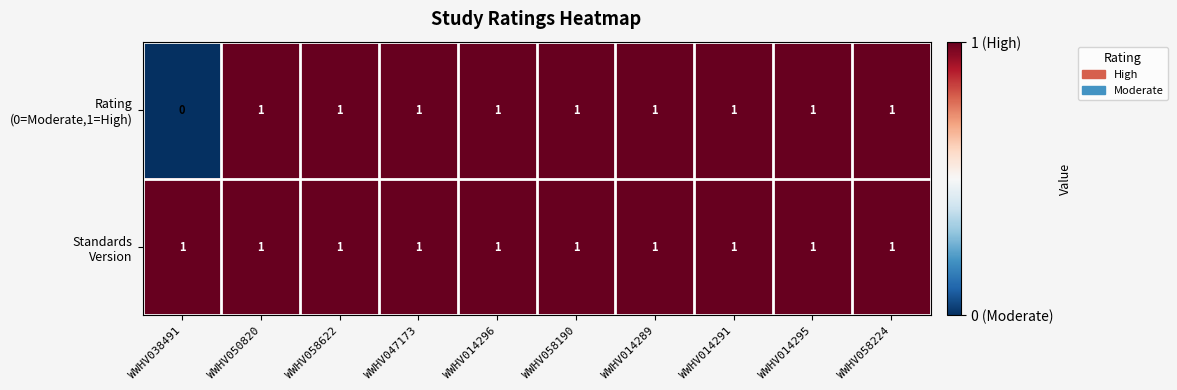

At how many categories does at least one series exceed 0?

10